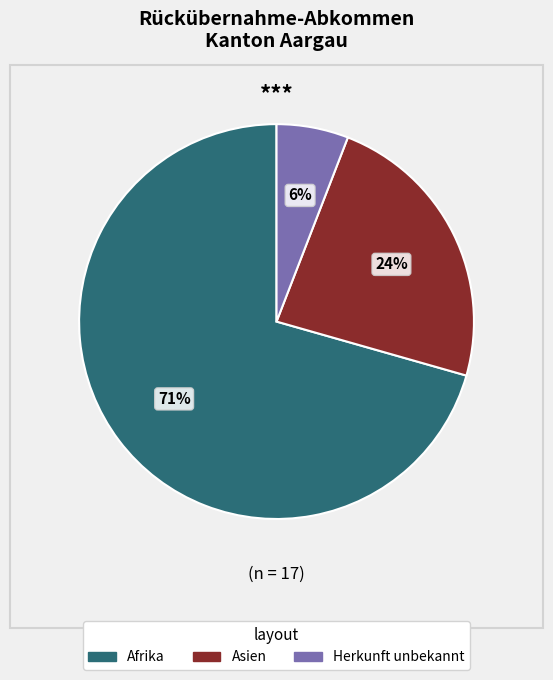

Is there any slice that represents more than half of the pie?

Yes